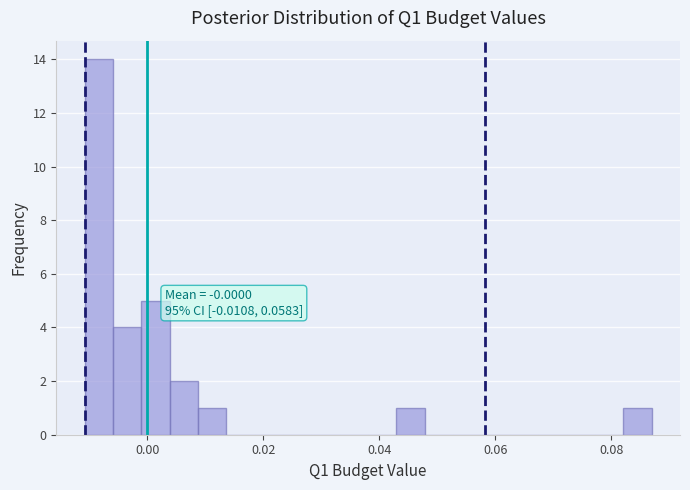

Around what value on the x-axis is the tallest bar? Give the approximate position of its centre, as read against the axis.

-0.008